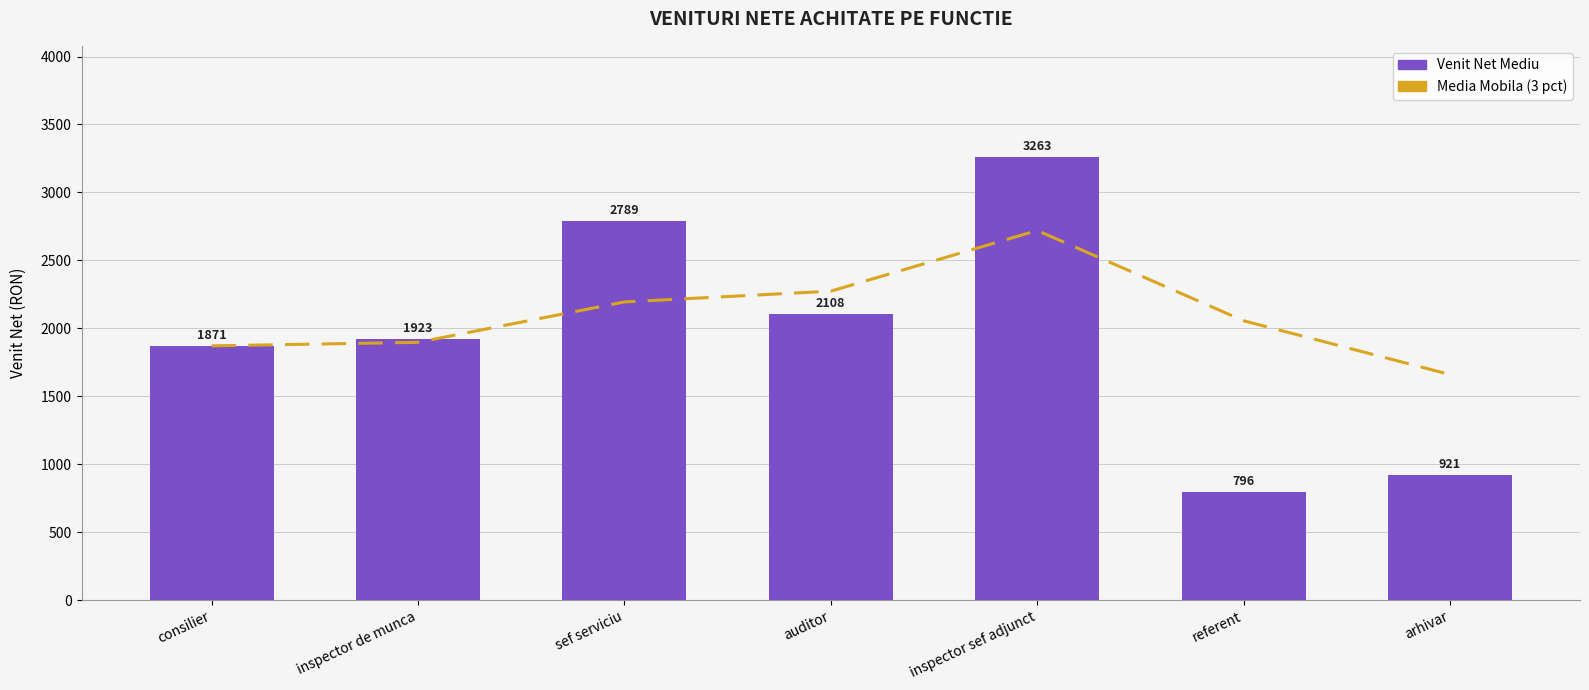

What position from the right is referent?

2